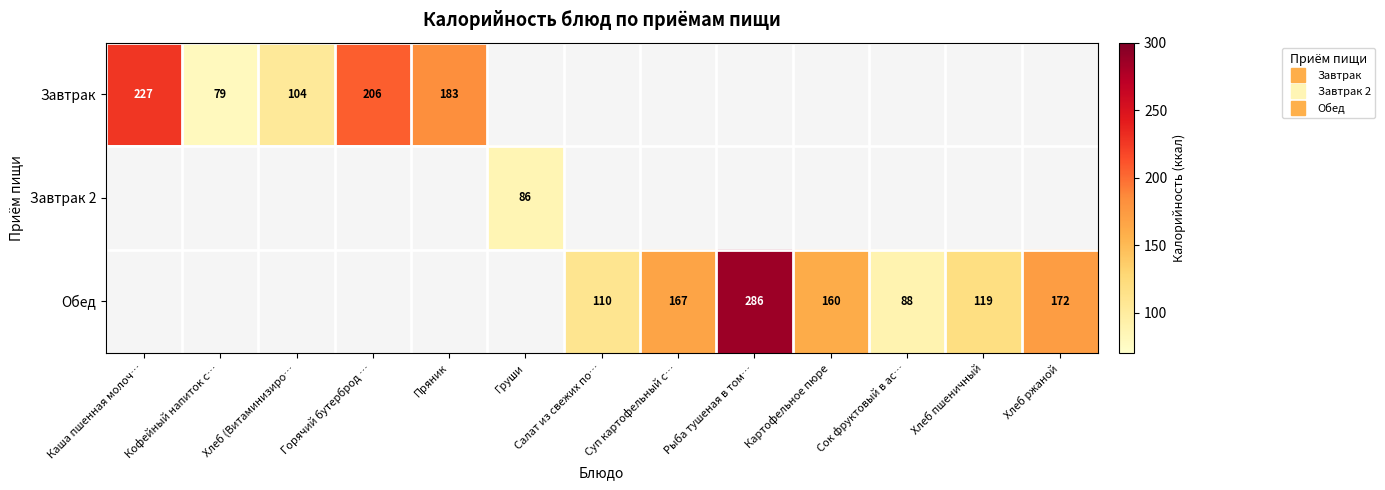

What is the approximate value of Обед at Рыба тушеная в том…?

286.0